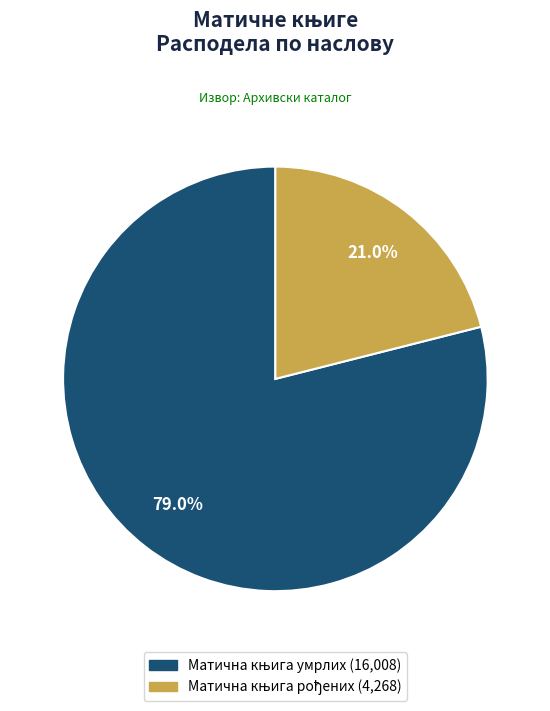

Is there a majority slice in this chart?

Yes